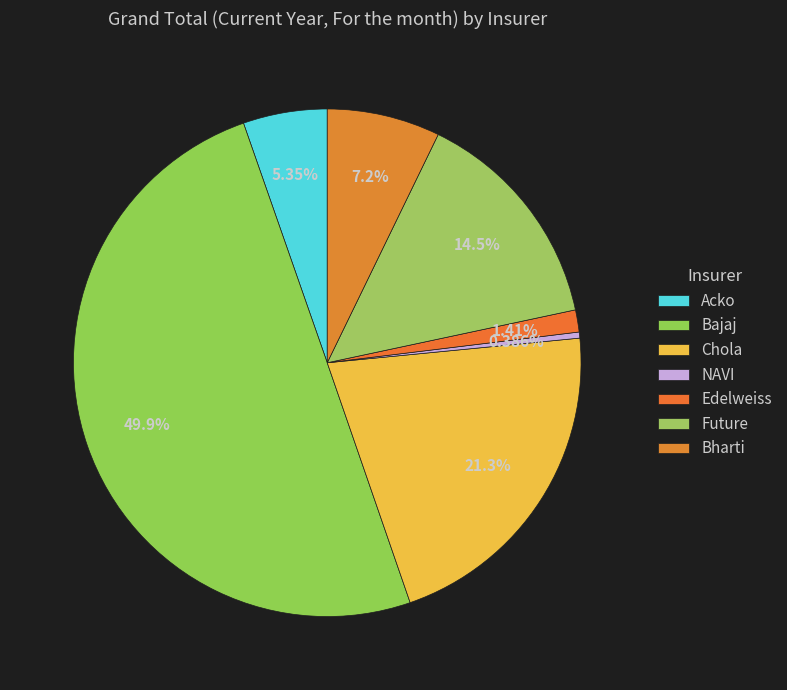

Does Chola account for over 50% of the chart?

No